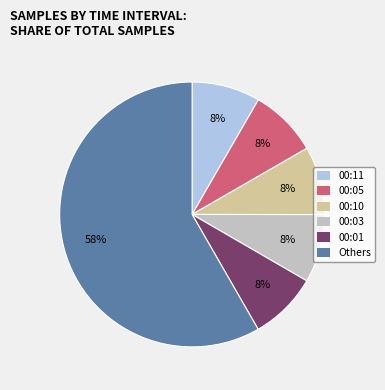

Is the sum of Others and 00:03 greater than half?

Yes